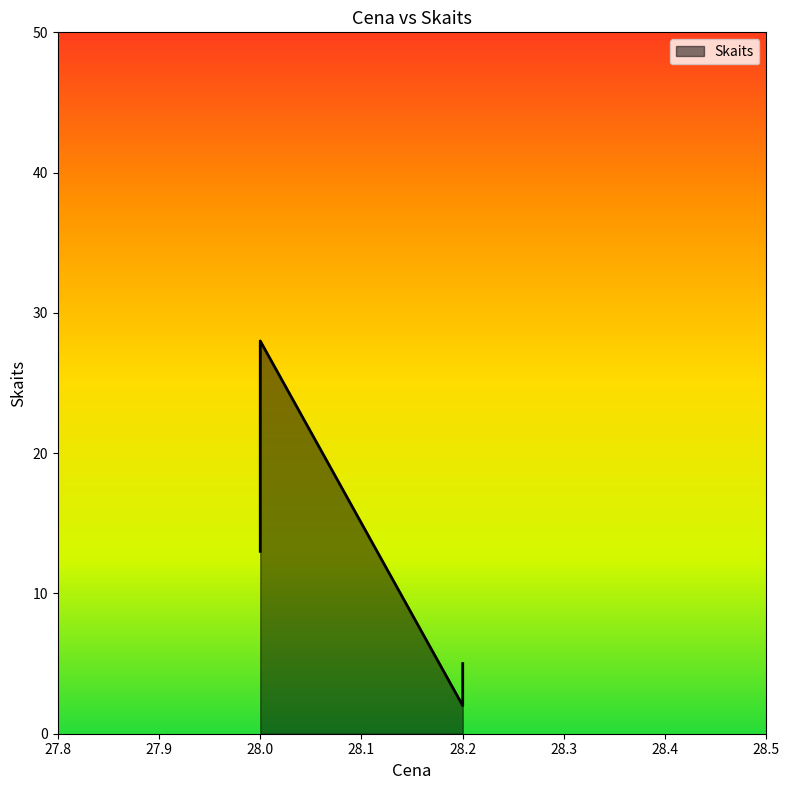

Does the chart have visible grid lines?

No